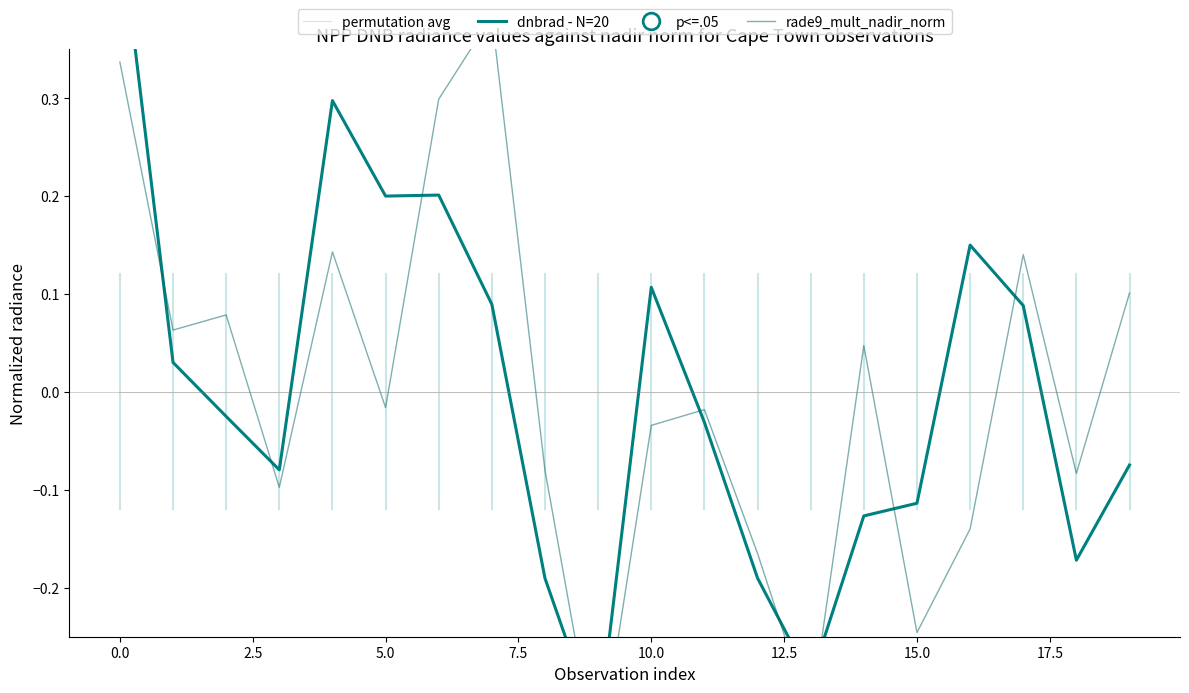

How many values in rade9_mult_nadir_norm are above zero?

9